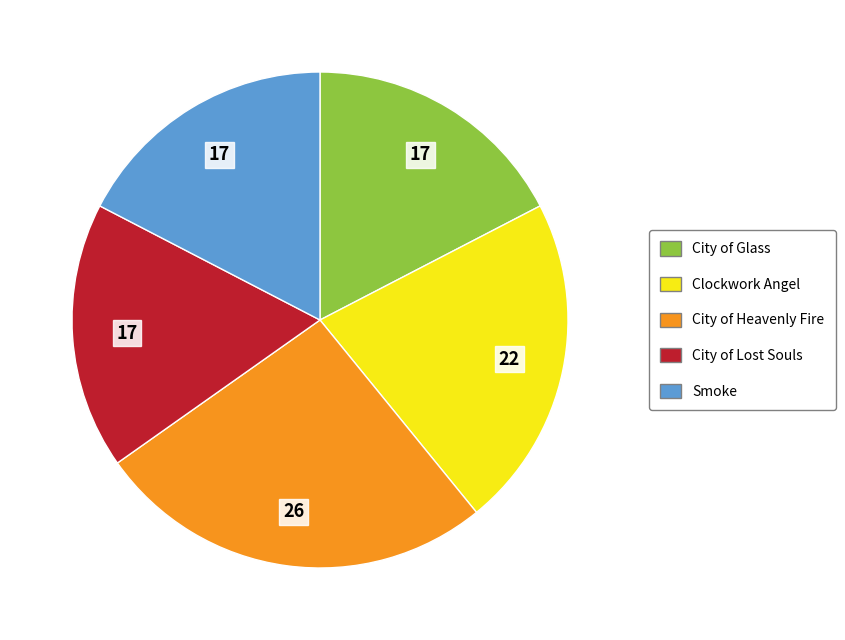

What is the ratio of the value at Smoke to the value at Clockwork Angel?

0.8